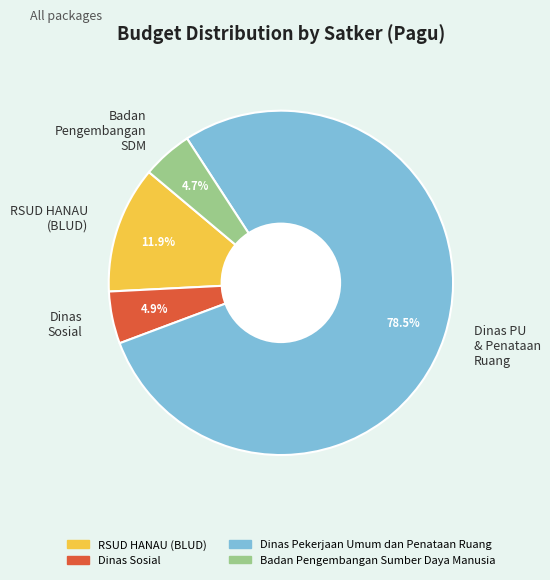

Which slice is the largest?

Dinas PU & Penataan Ruang